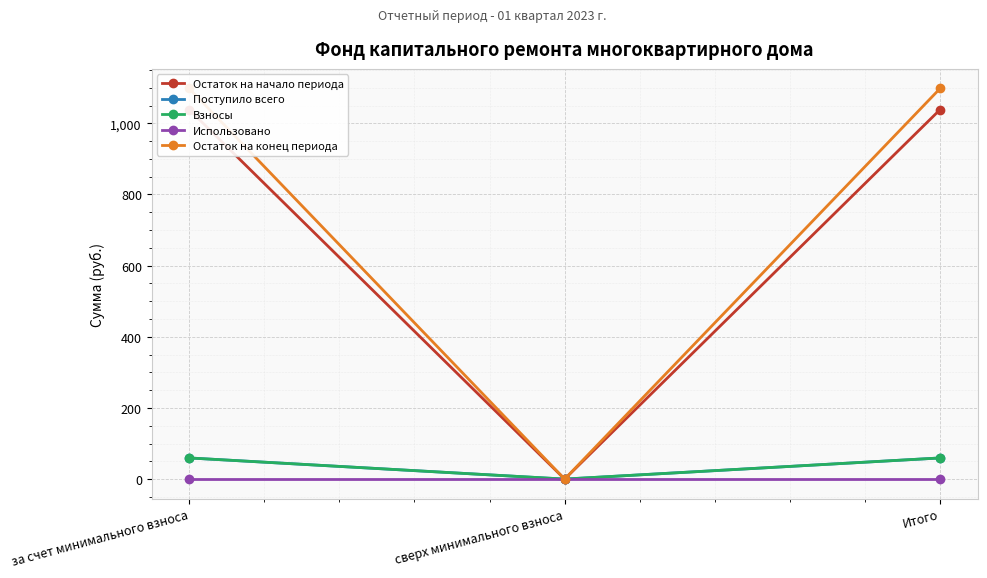

What is the label of the 1st point from the right?

Итого